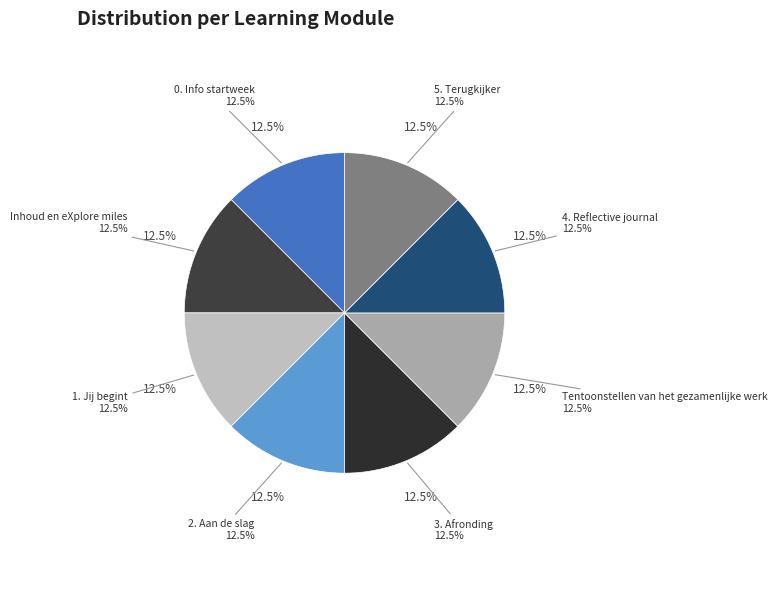

Rank the categories by value from lowest to highest.

0. Info startweek, Inhoud en eXplore miles, 1. Jij begint, 2. Aan de slag, 3. Afronding, Tentoonstellen van het gezamenlijke werk, 4. Reflective journal, 5. Terugkijker